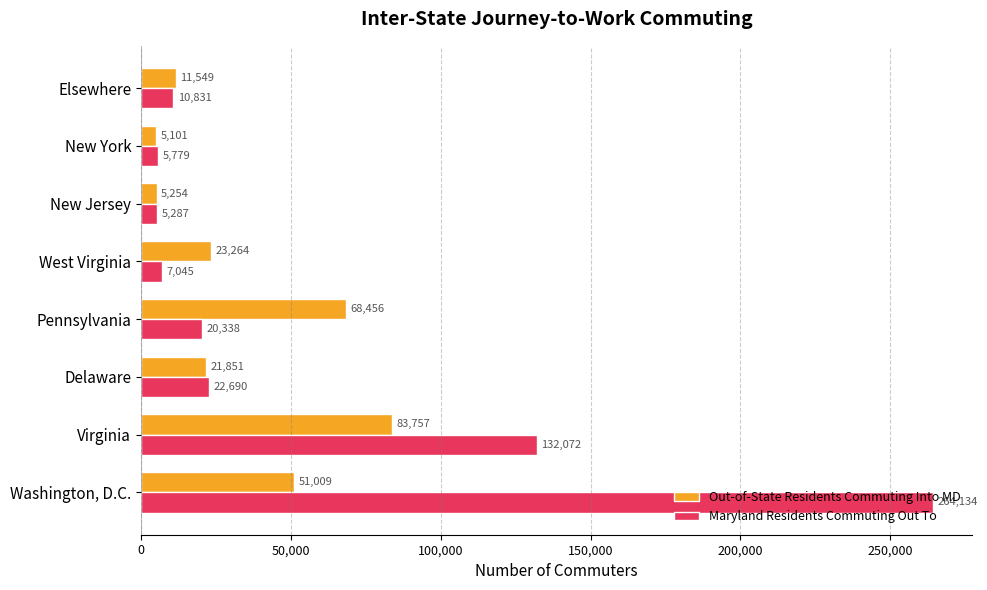

What are all the series names shown in the legend?

Out-of-State Residents Commuting Into MD, Maryland Residents Commuting Out To